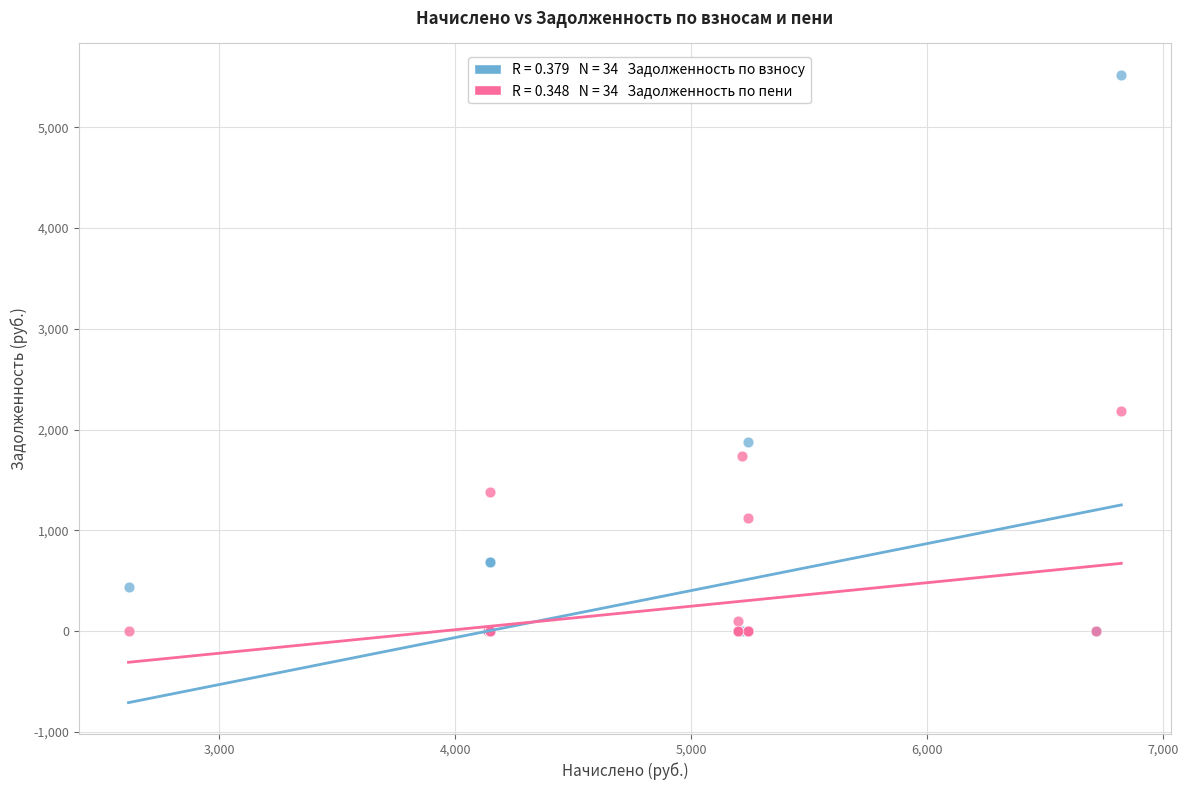

Across all series, what Y value is closest to 2760?

2187.8